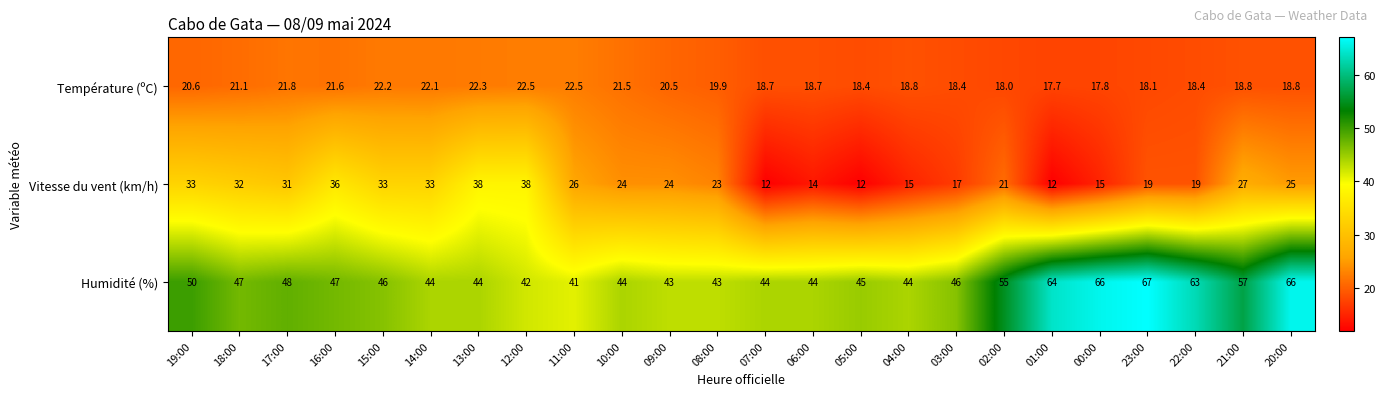

What is the difference between the maximum and minimum values in the Humidité (%) series?

26.0